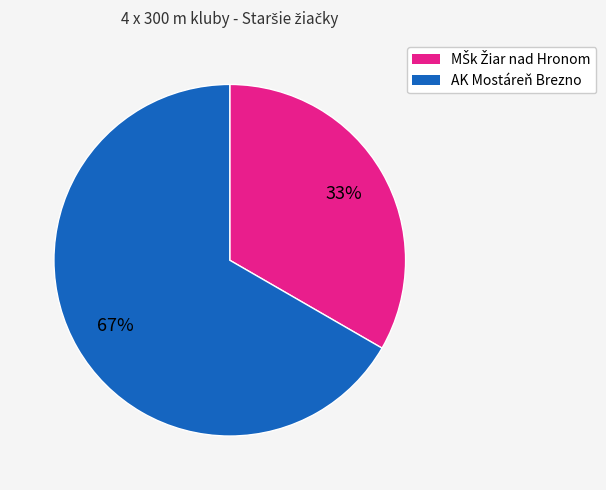

Is there a majority slice in this chart?

Yes